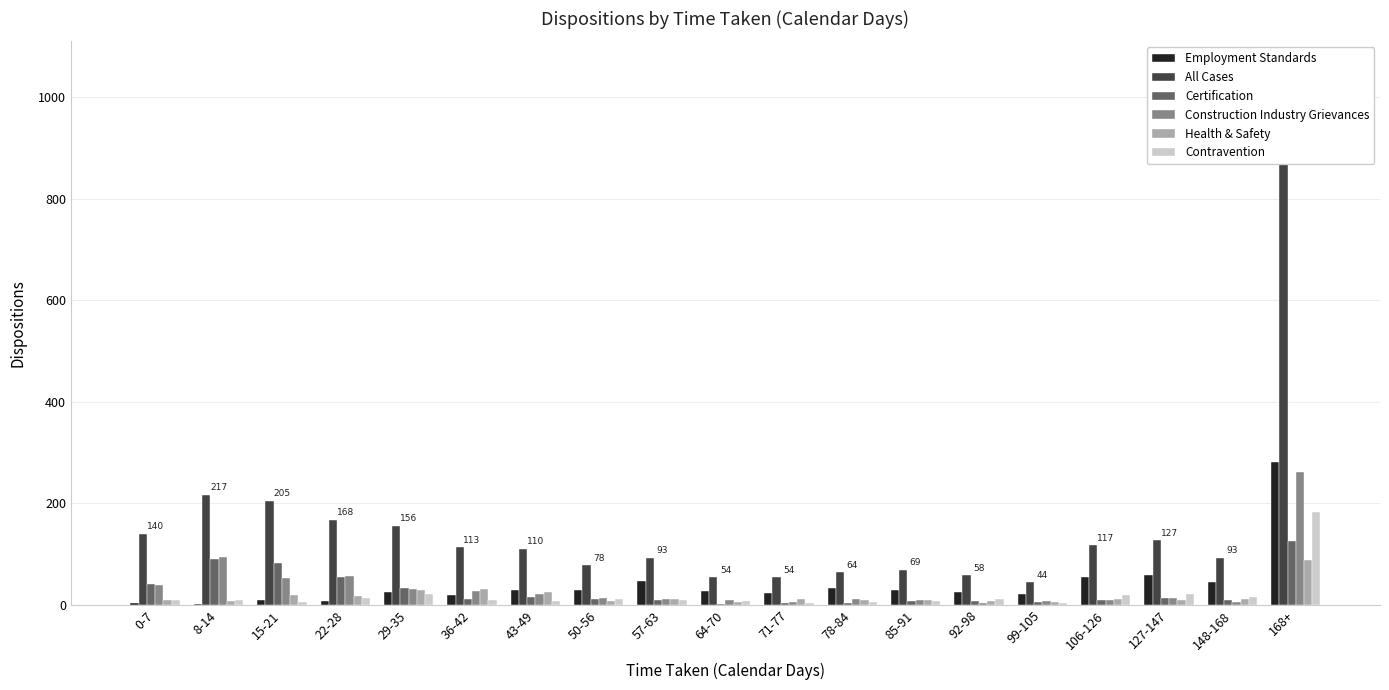

Reading right to left, extract all data points from this chart.

Employment Standards: 281	45	59	54	22	26	29	33	24	28	47	29	30	20	25	7	9	1	4
All Cases: 1057	93	127	117	44	58	69	64	54	54	93	78	110	113	156	168	205	217	140
Certification: 126	9	13	9	5	7	7	4	4	2	10	11	16	12	34	54	83	90	42
Construction Industry Grievances: 262	6	14	10	7	4	9	11	6	10	12	14	21	28	31	56	53	94	40
Health & Safety: 88	11	9	12	5	7	10	9	12	6	12	8	26	32	30	18	19	8	9
Contravention: 183	16	22	19	4	11	7	5	4	7	9	11	7	10	21	14	6	9	10